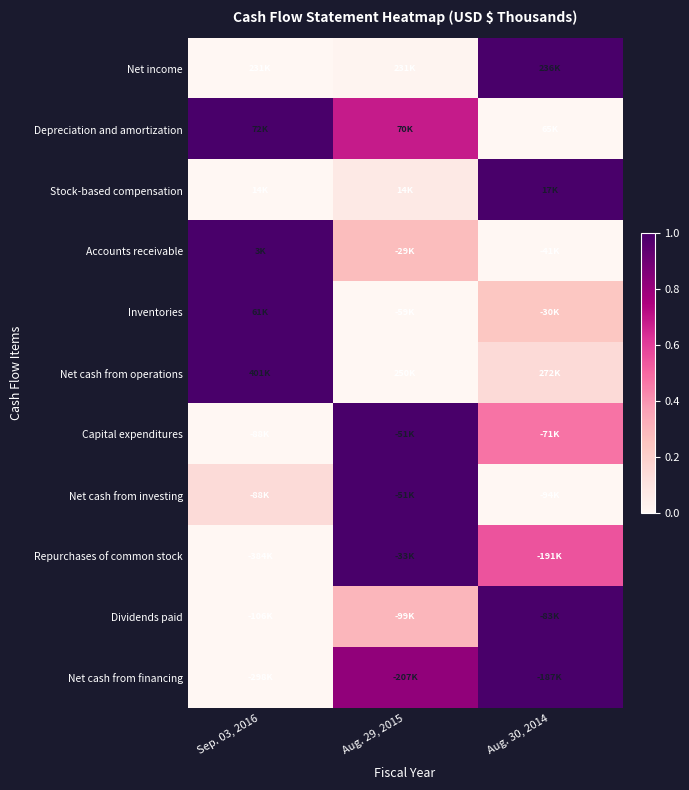

What is the greatest value displayed?

1.0